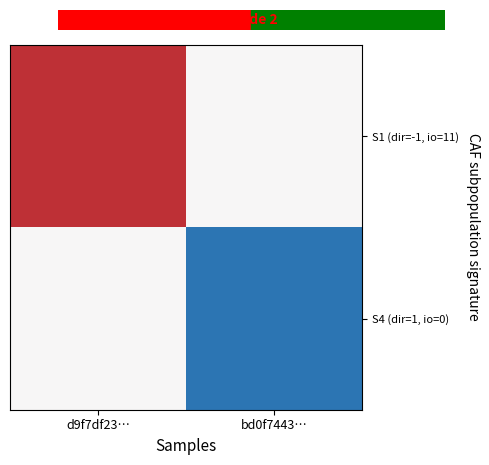

List the series in order of their peak value, highest first.

S1 (dir=-1, io=11), S4 (dir=1, io=0)